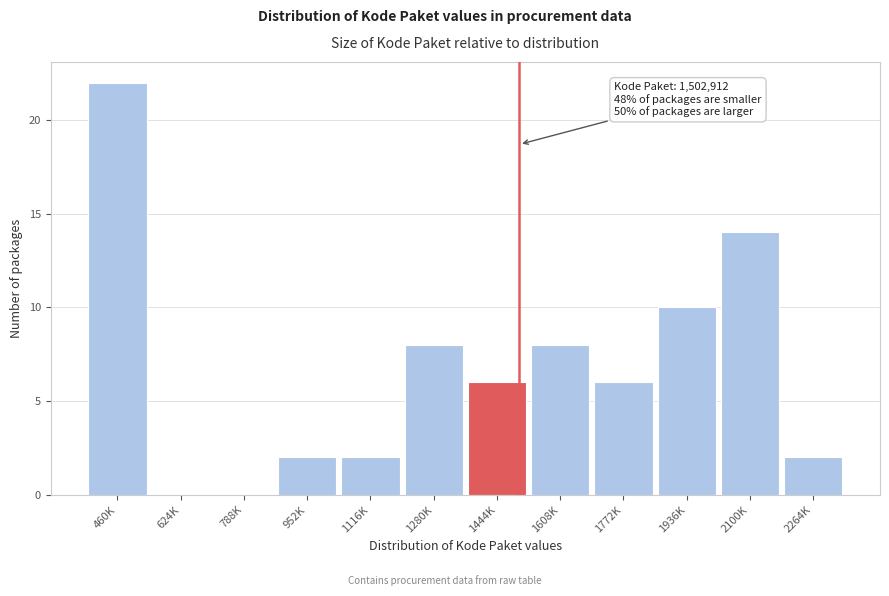

Reading right to left, extract all data points from this chart.

2264K=2	2100K=14	1936K=10	1772K=6	1608K=8	1444K=6	1280K=8	1116K=2	952K=2	788K=0	624K=0	460K=22